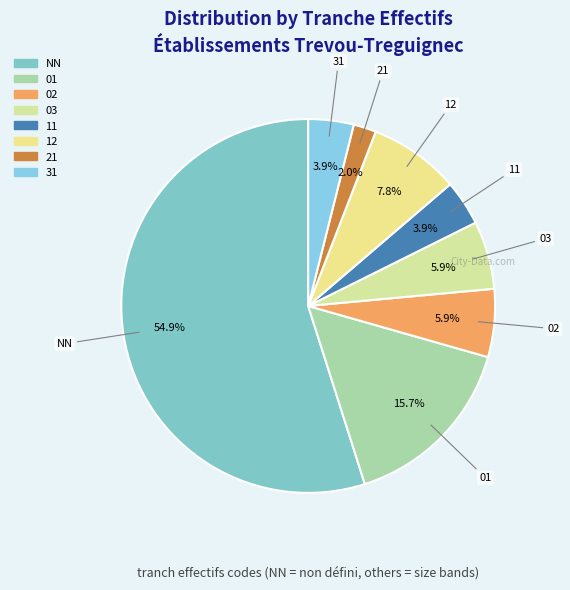

To the nearest percent, what portion does 03 represent?

6%